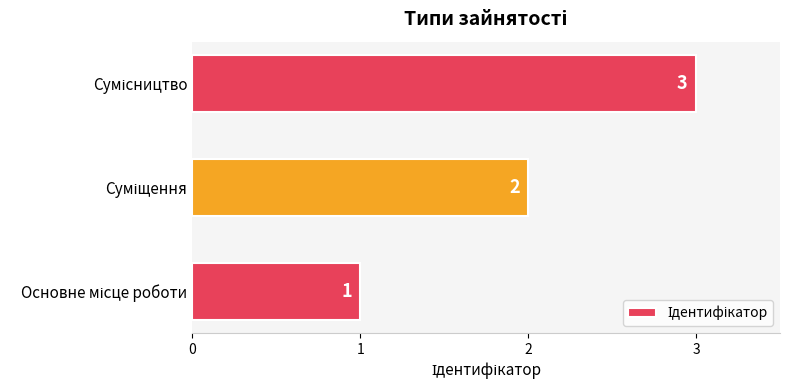

How many values are between 1 and 3?

3